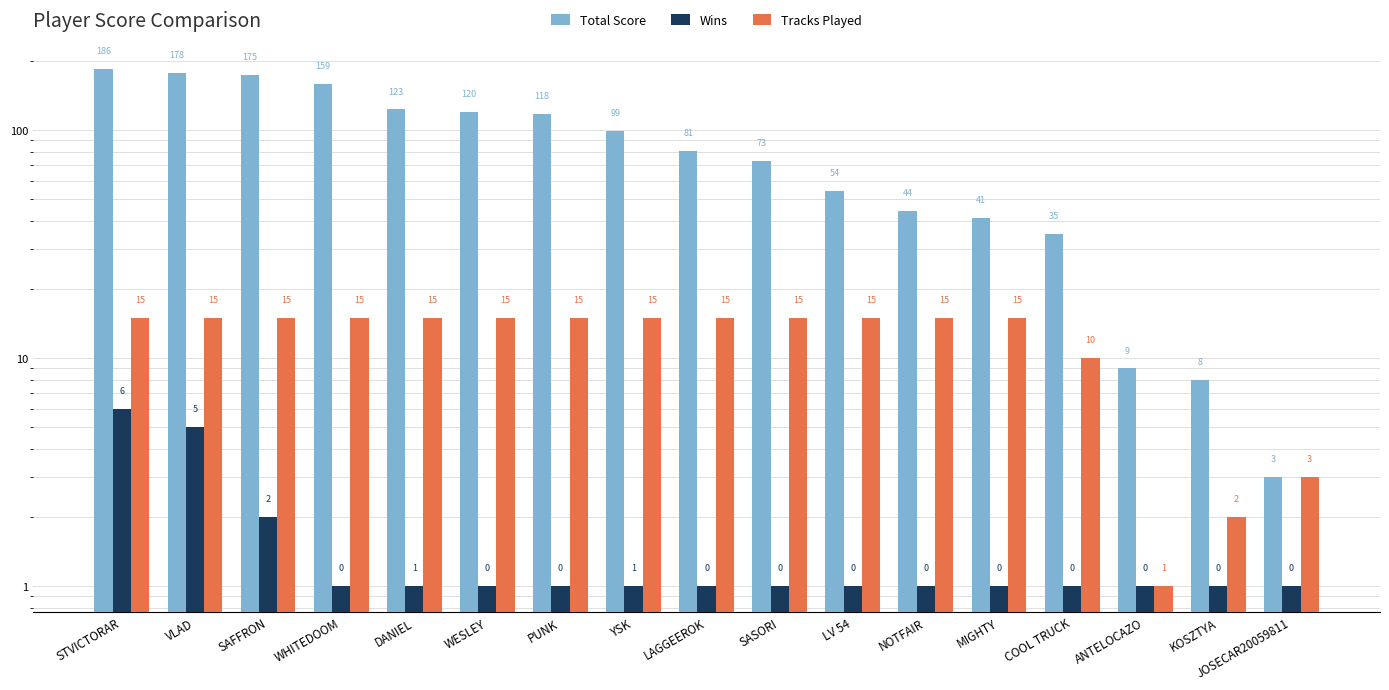

List the labels in order of Wins value, smallest first.

WHITEDOOM, DANIEL, WESLEY, PUNK, YSK, LAGGEEROK, SASORI, LV 54, NOTFAIR, MIGHTY, COOL TRUCK, ANTELOCAZO, KOSZTYA, JOSECAR20059811, SAFFRON, VLAD, STVICTORAR